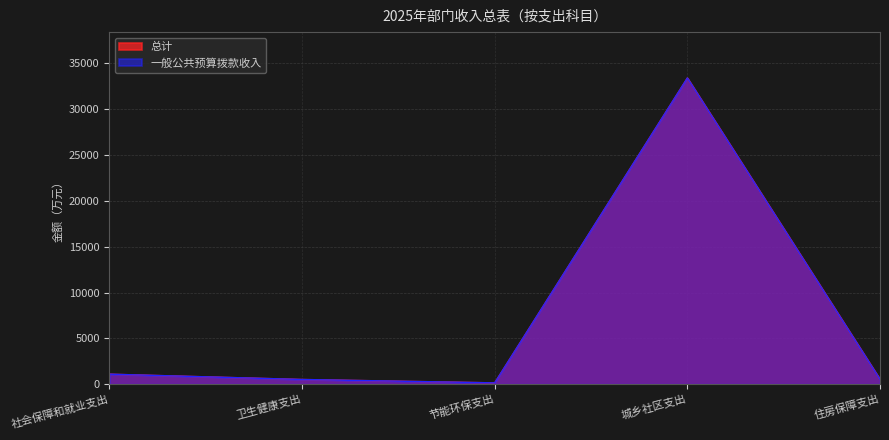

Between 节能环保支出 and 社会保障和就业支出, which is larger?

社会保障和就业支出